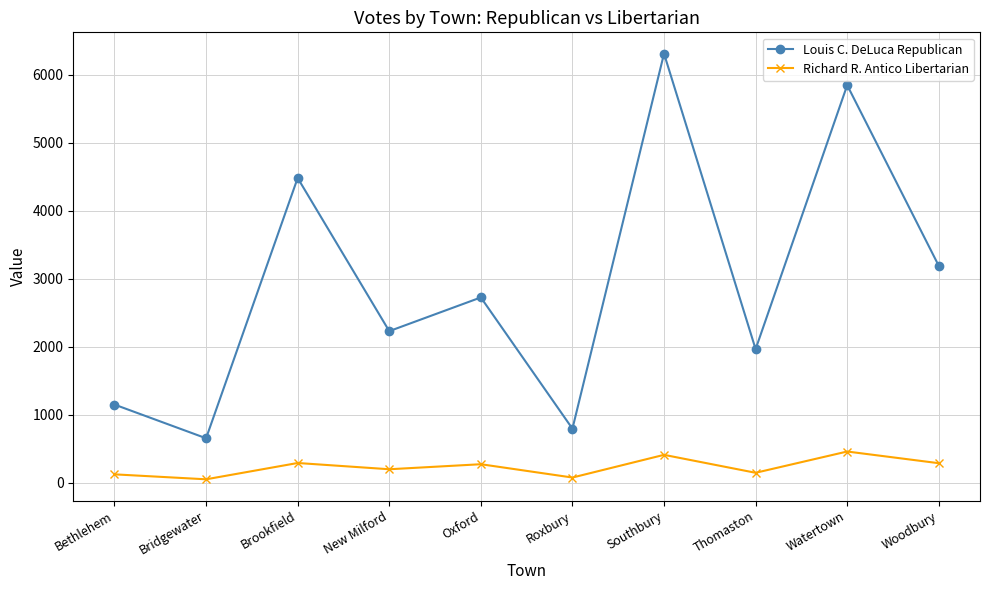

The value of Louis C. DeLuca Republican at Bridgewater is 652. True or false?

True